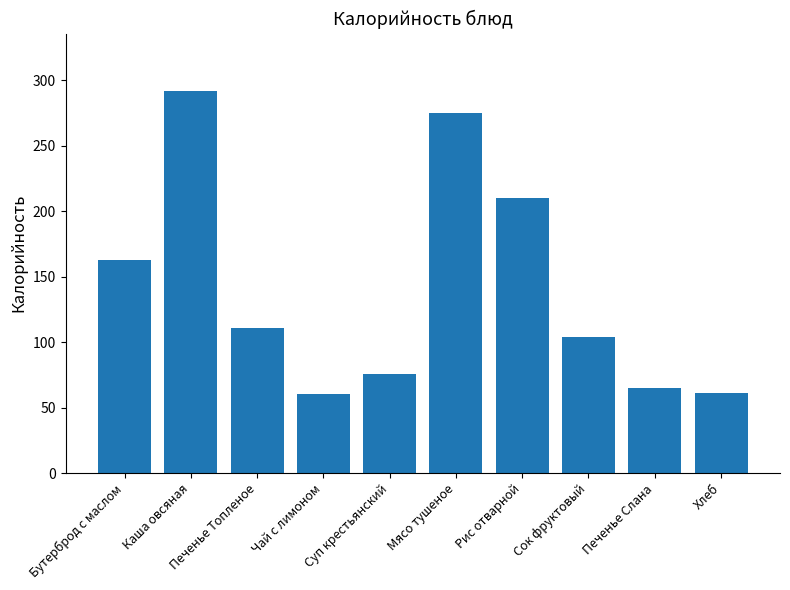

What is the difference between the values at Мясо тушеное and Каша овсяная?

17